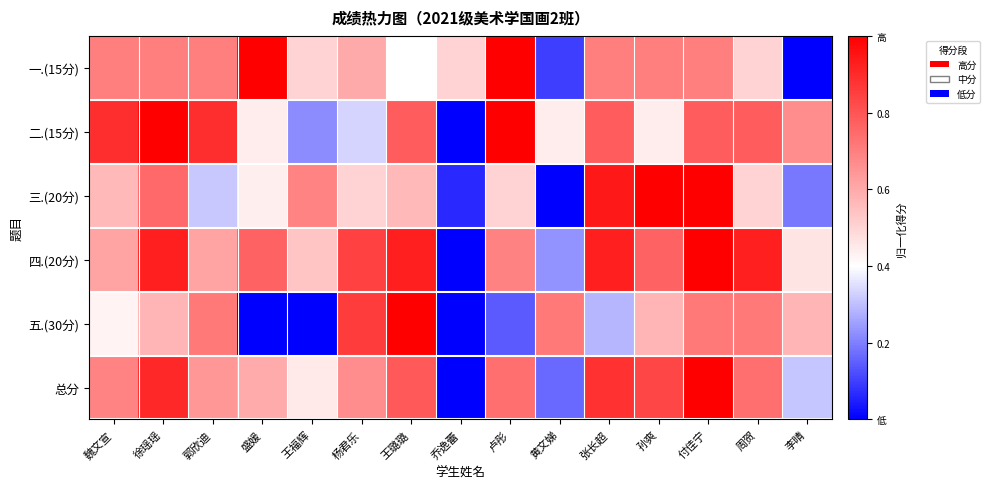

What is the spread (max minus min) of values at 李晴?

0.7